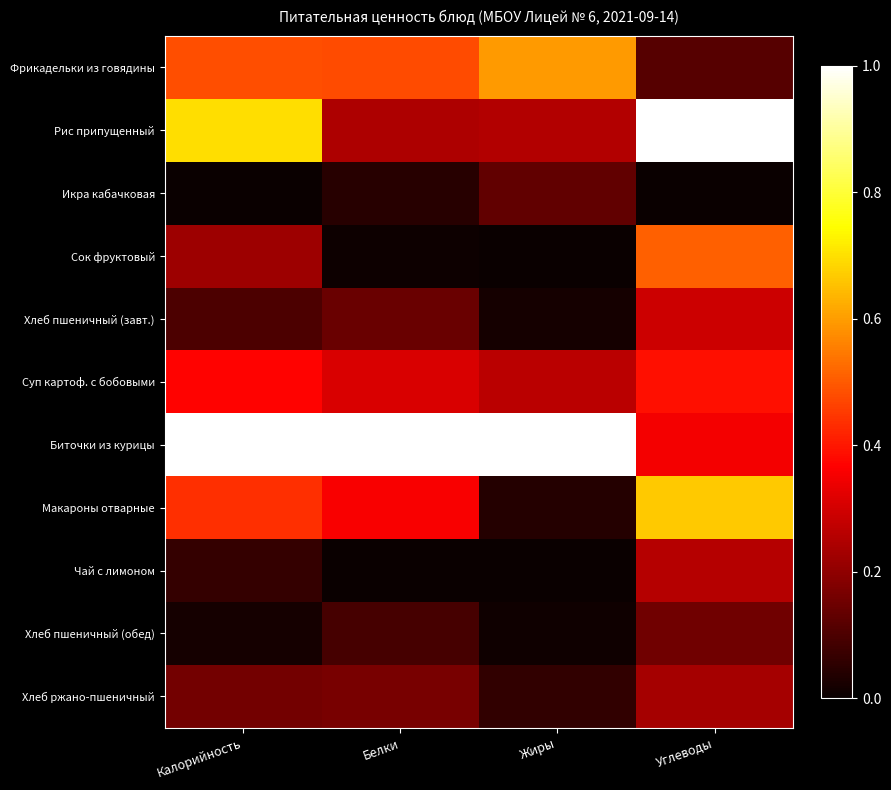

What is the spread (max minus min) of values at Жиры?

1.0